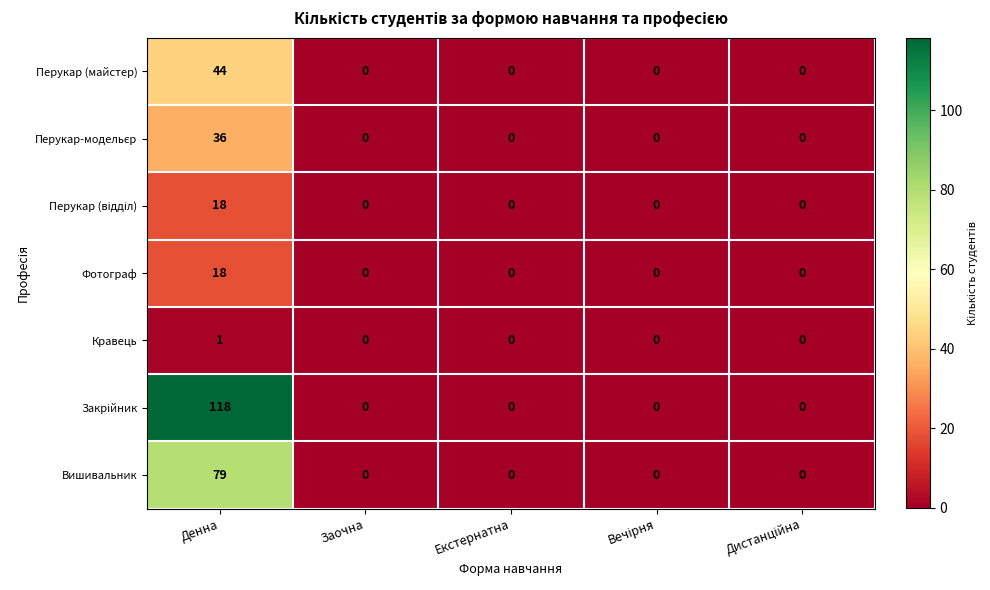

How many data points does each series have?

5